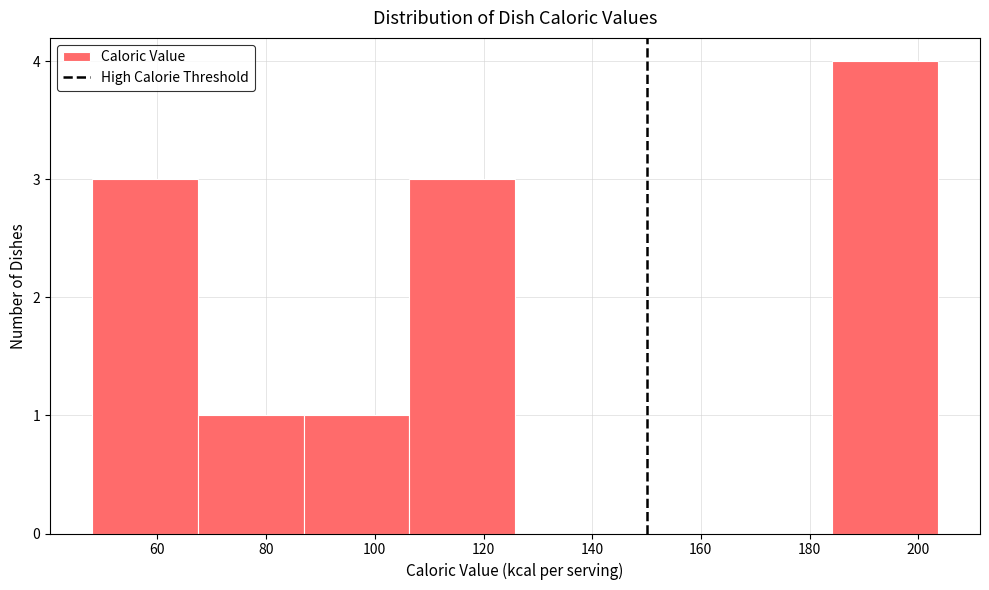

Which range on the x-axis has the tallest bar?

184 to 204